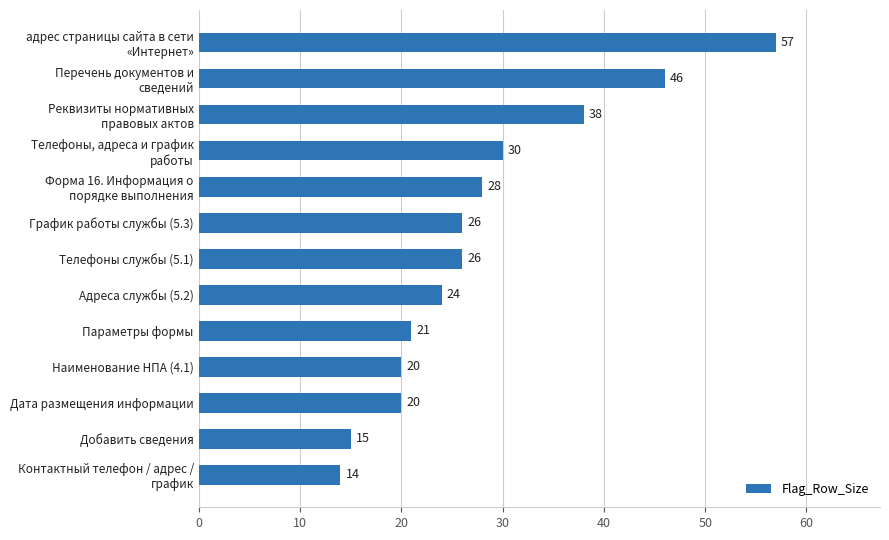

Does the chart contain any negative values?

No